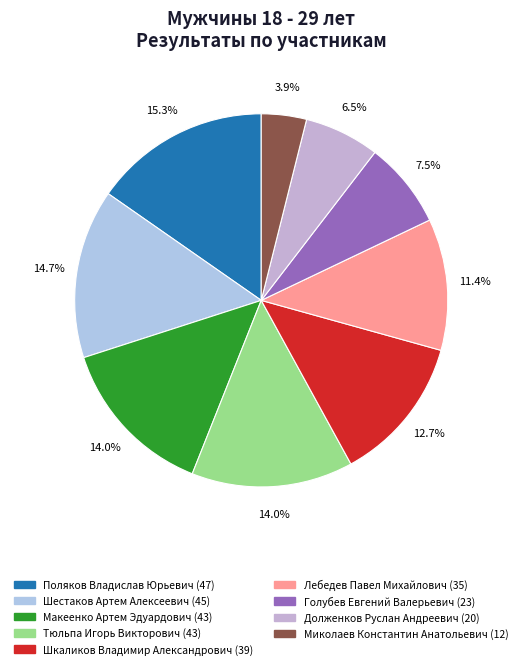

Which slice is the largest?

Поляков Владислав Юрьевич